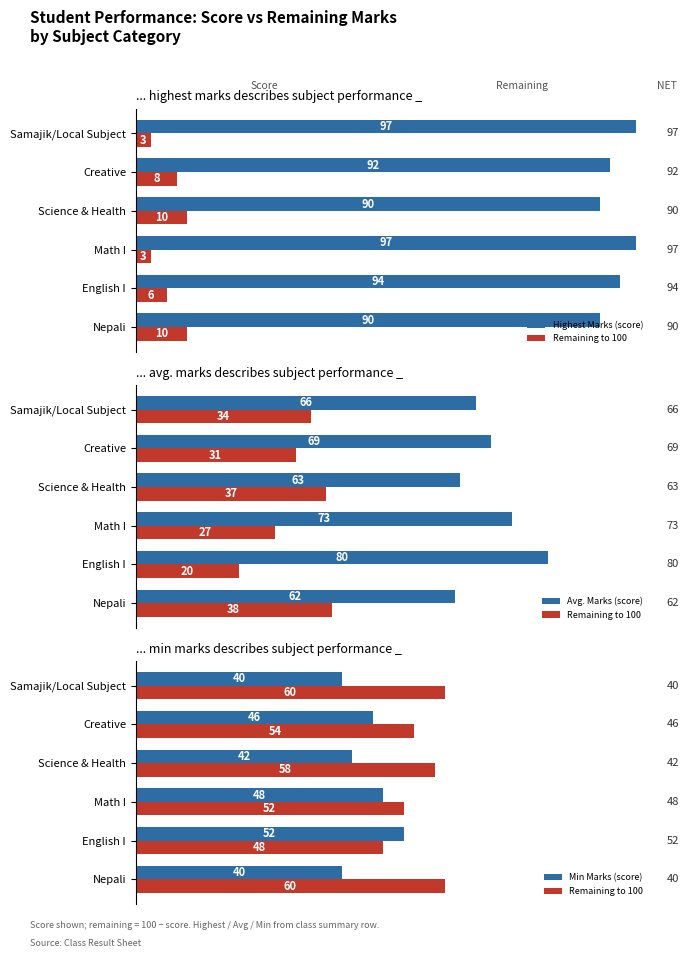

What is the spread (max minus min) of values at Math I?

49